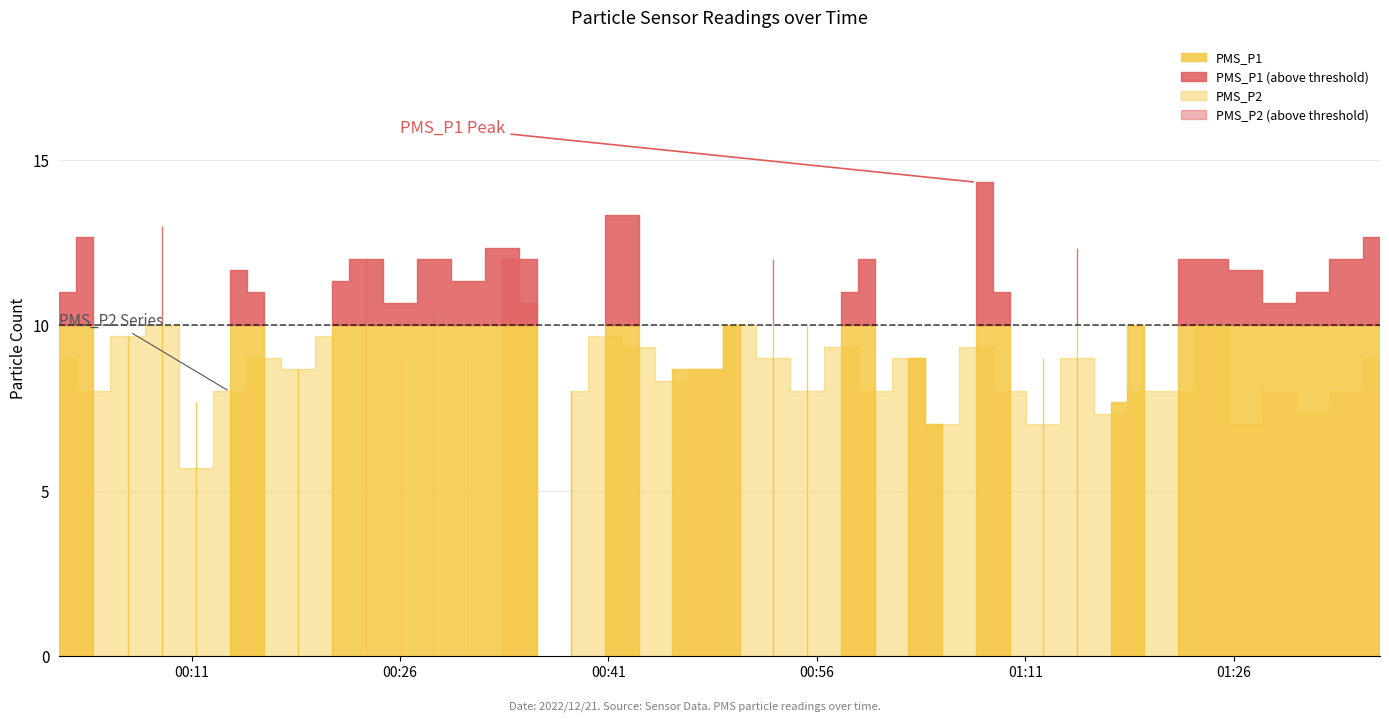

What is the minimum value shown in the chart?

5.7